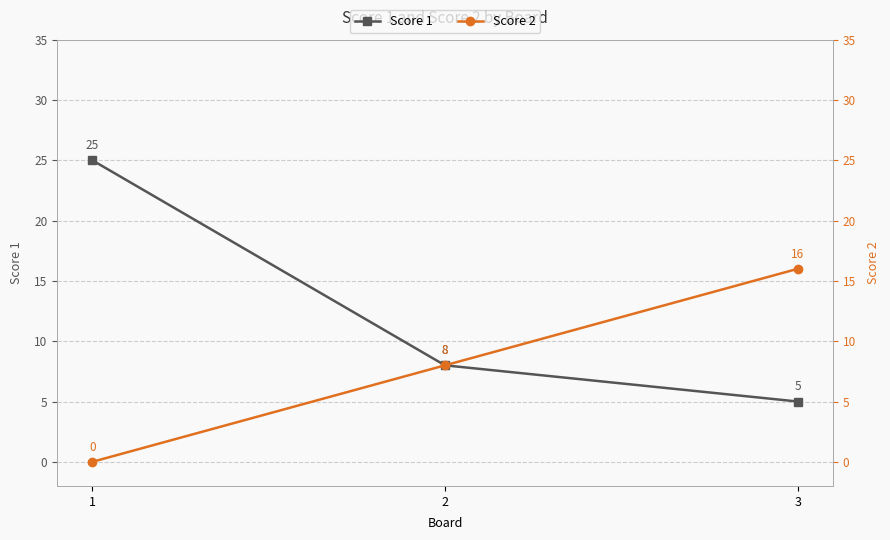

How many Score 2 values are between 0 and 16?

3